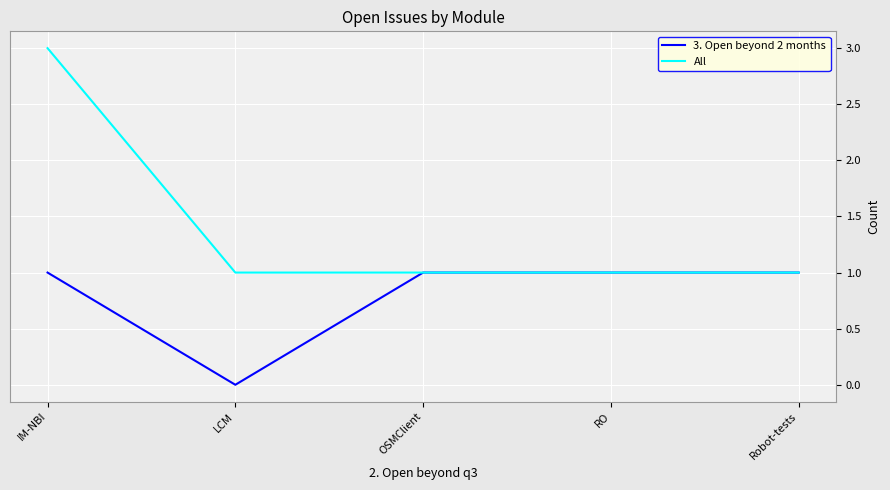

List the series in order of their peak value, highest first.

All, 3. Open beyond 2 months